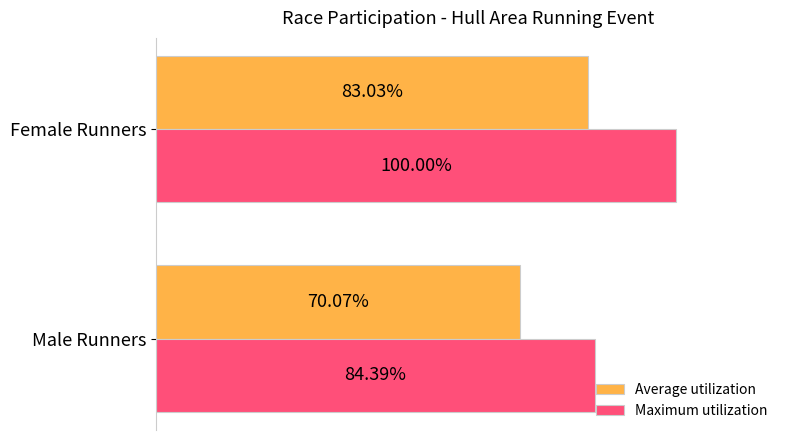

At which category is the sum across all series the highest?

Female Runners